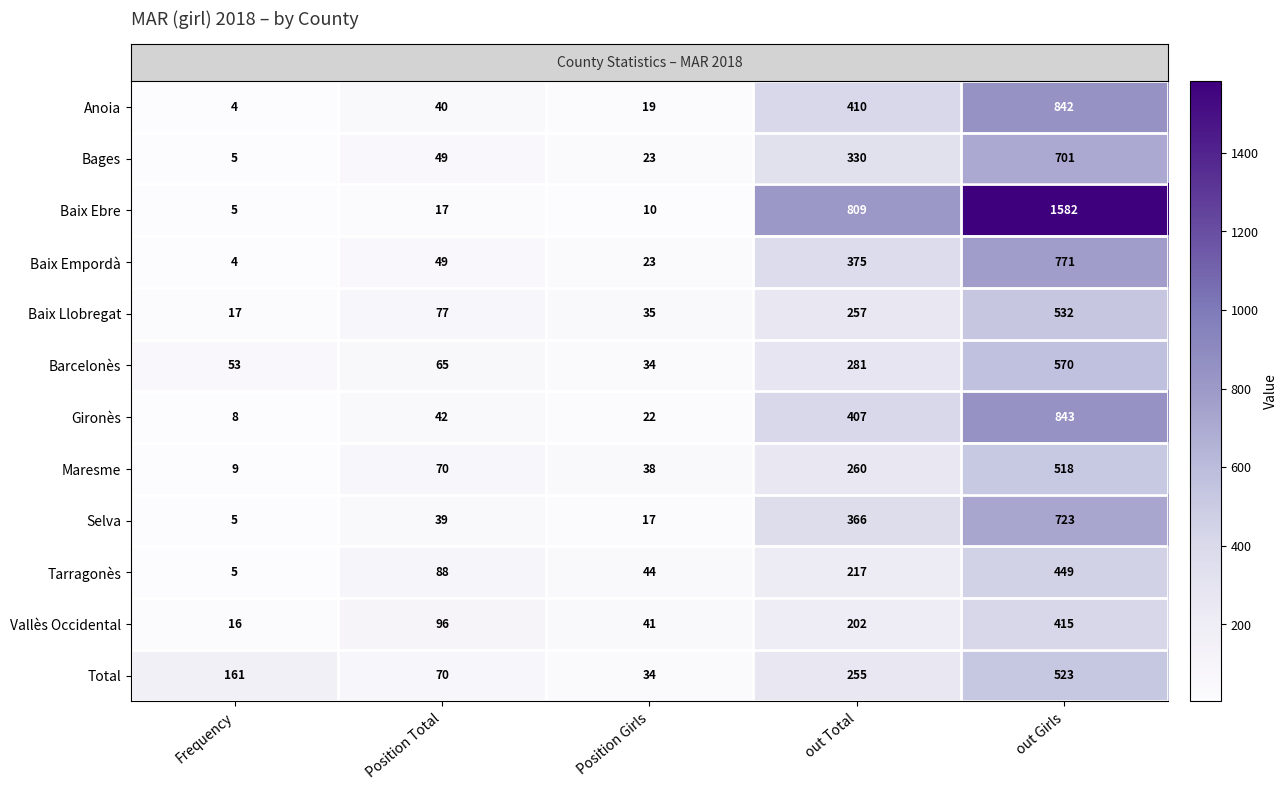

What is the sum of all Gironès values?

1322